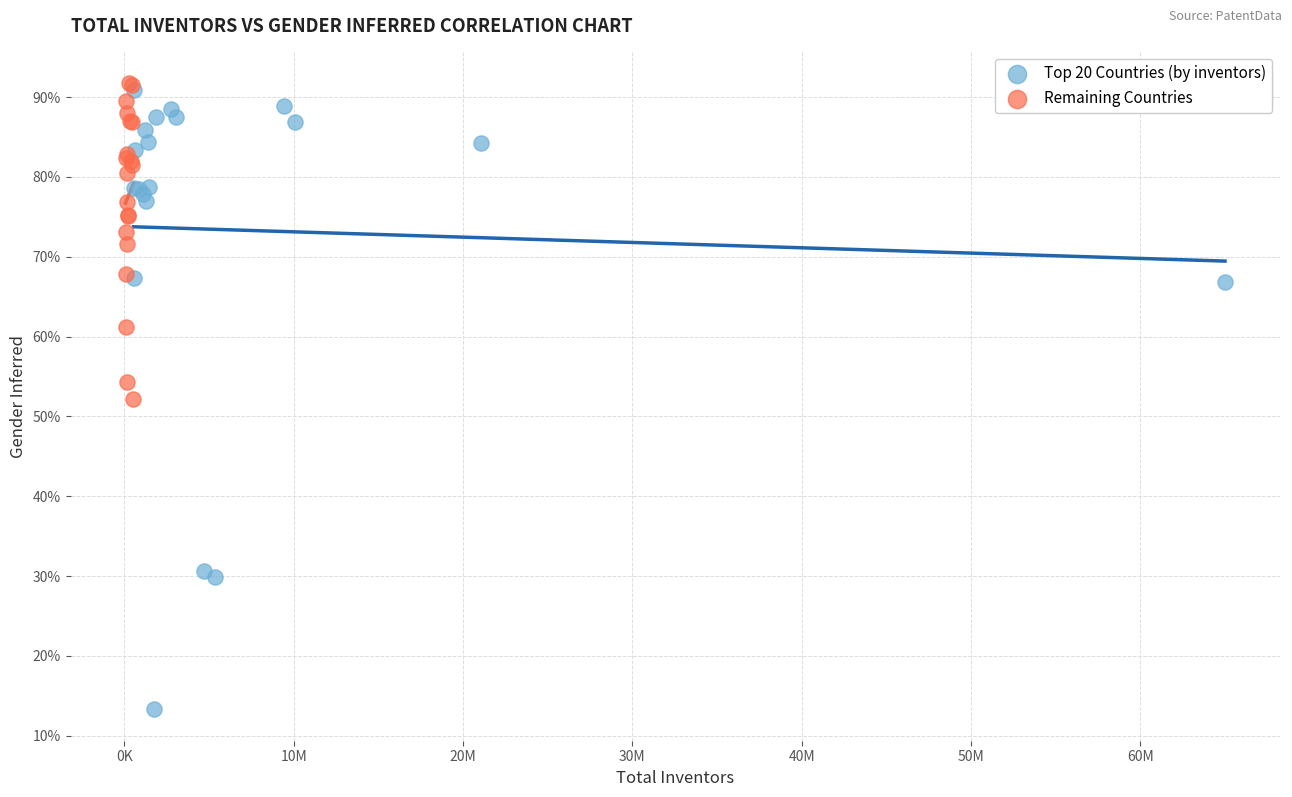

Which series contains the highest Y value?

Remaining Countries